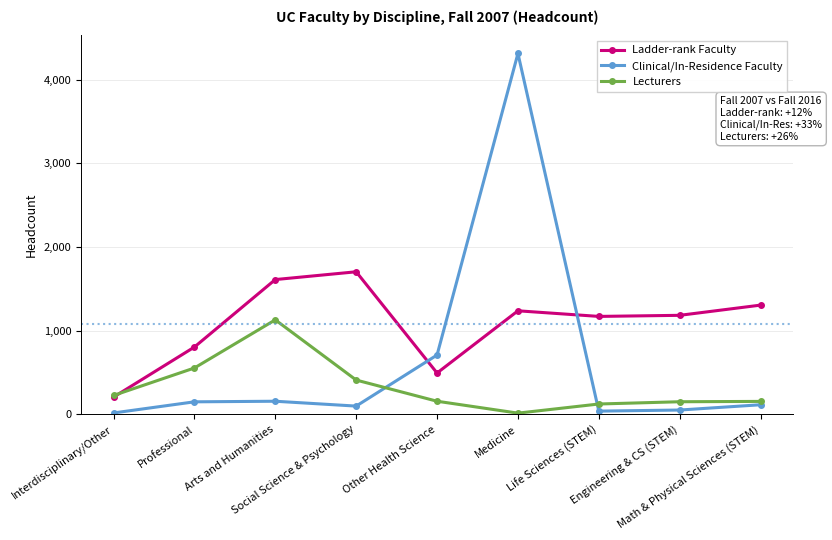

At which category does Lecturers reach its first local valley?

Medicine